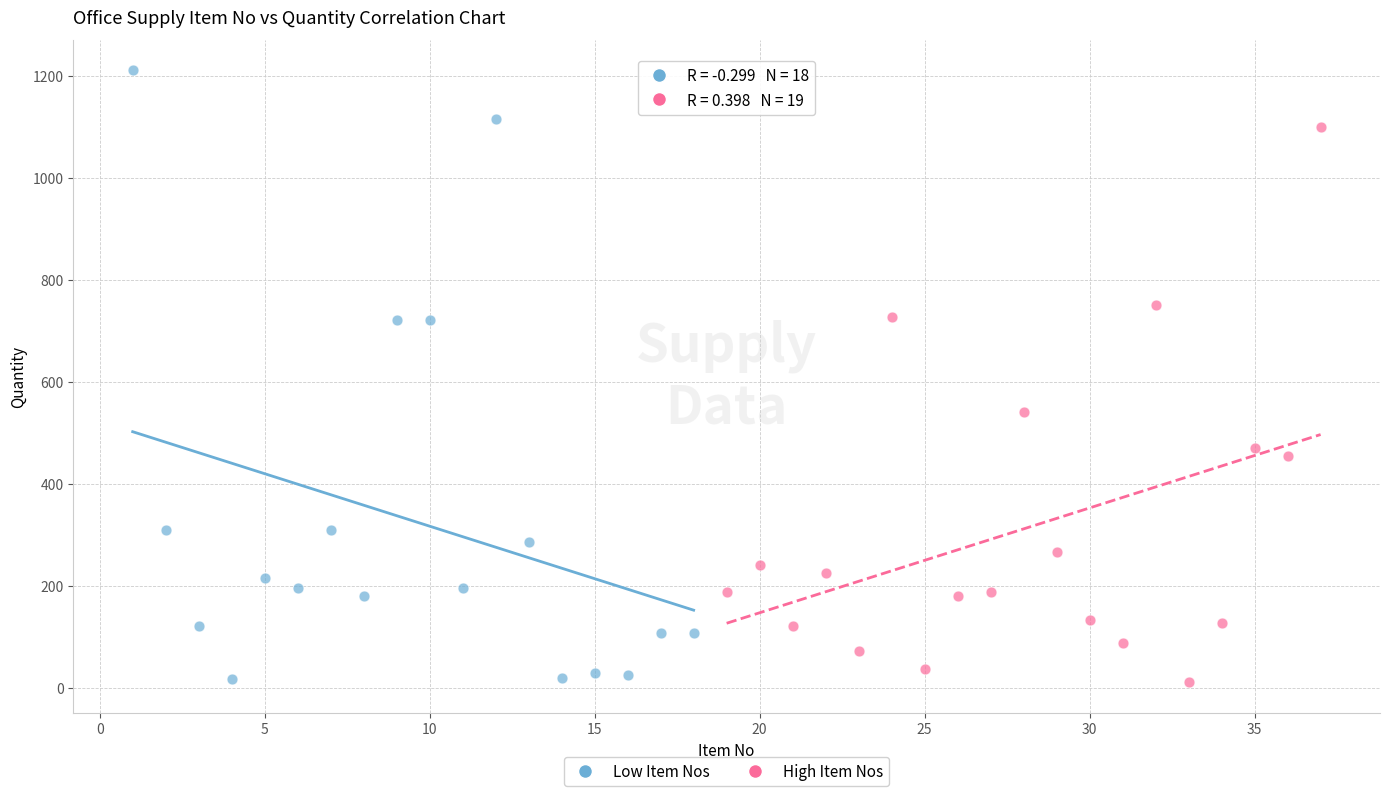

Which series contains the highest Y value?

Low Item Nos